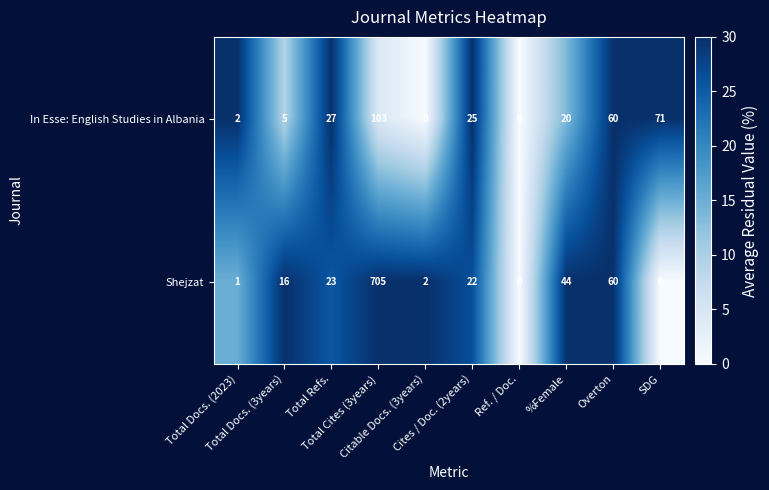

Rank the series by their maximum value, from lowest to highest.

In Esse: English Studies in Albania, Shejzat